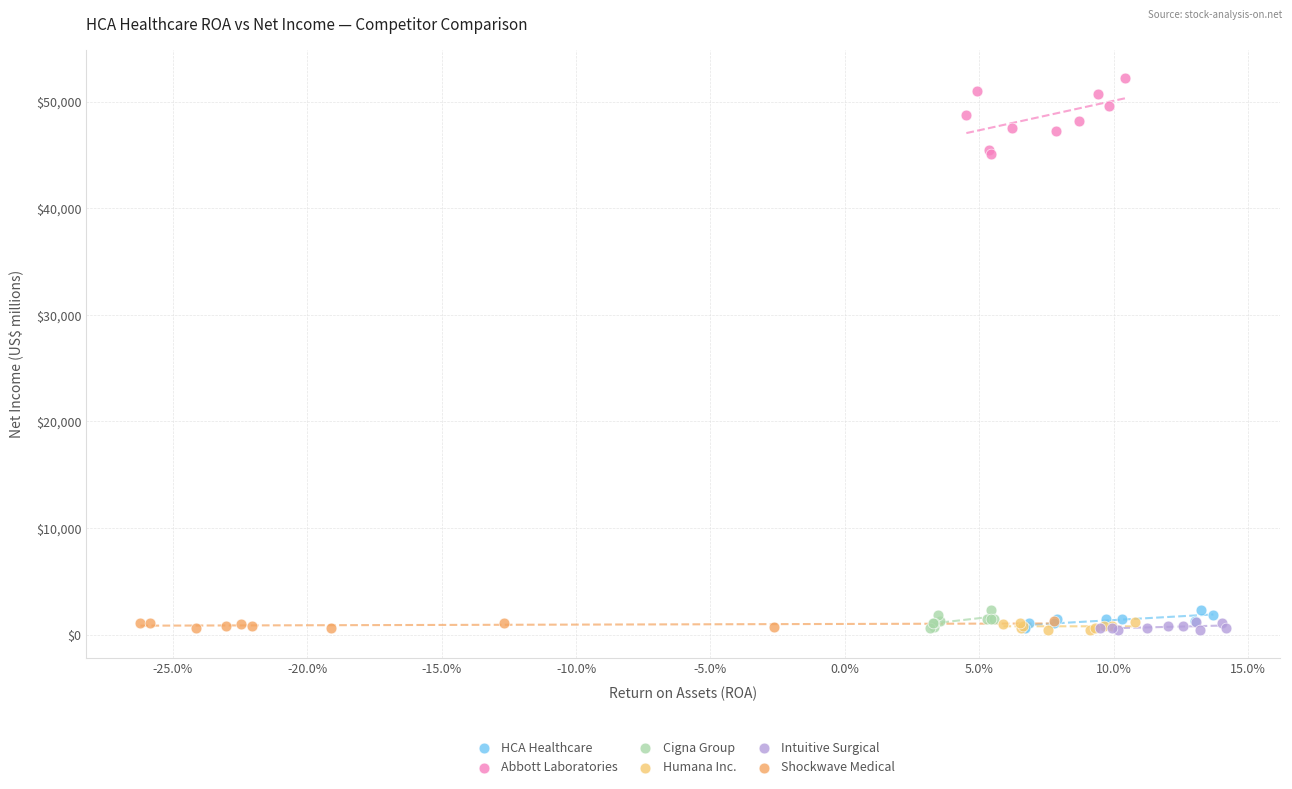

Which series reaches the maximum Y coordinate?

Abbott Laboratories